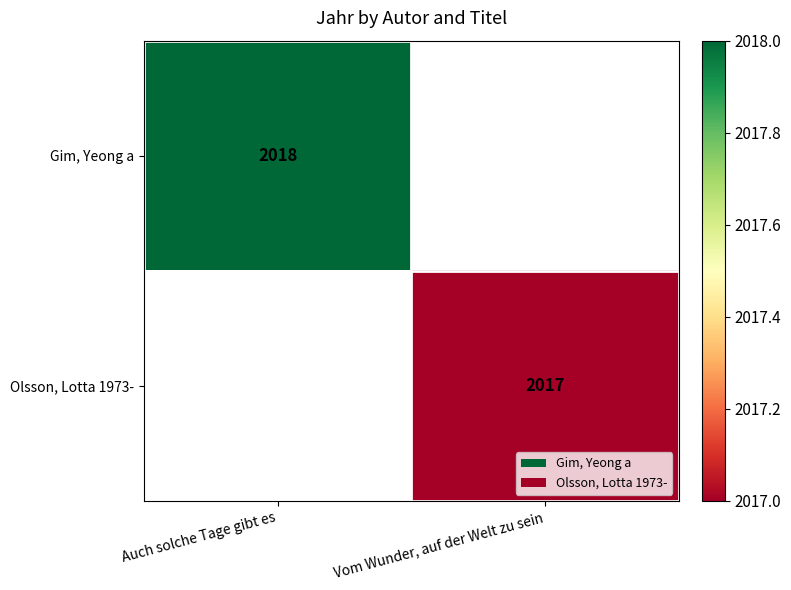

The Gim, Yeong a series shows 3147 at Auch solche Tage gibt es. True or false?

False